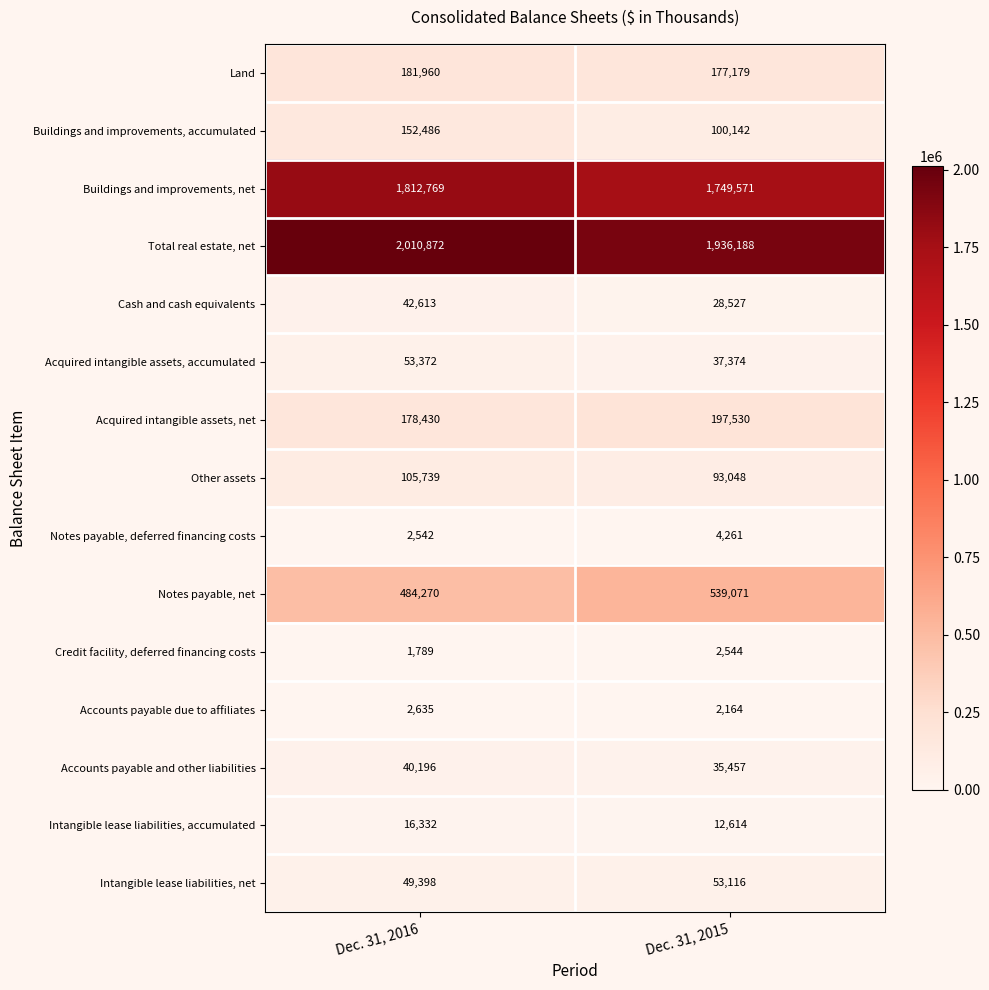

Reading left to right, extract all data points from this chart.

Land: 181960	177179
Buildings and improvements, accumulated: 152486	100142
Buildings and improvements, net: 1812769	1749571
Total real estate, net: 2010872	1936188
Cash and cash equivalents: 42613	28527
Acquired intangible assets, accumulated: 53372	37374
Acquired intangible assets, net: 178430	197530
Other assets: 105739	93048
Notes payable, deferred financing costs: 2542	4261
Notes payable, net: 484270	539071
Credit facility, deferred financing costs: 1789	2544
Accounts payable due to affiliates: 2635	2164
Accounts payable and other liabilities: 40196	35457
Intangible lease liabilities, accumulated: 16332	12614
Intangible lease liabilities, net: 49398	53116